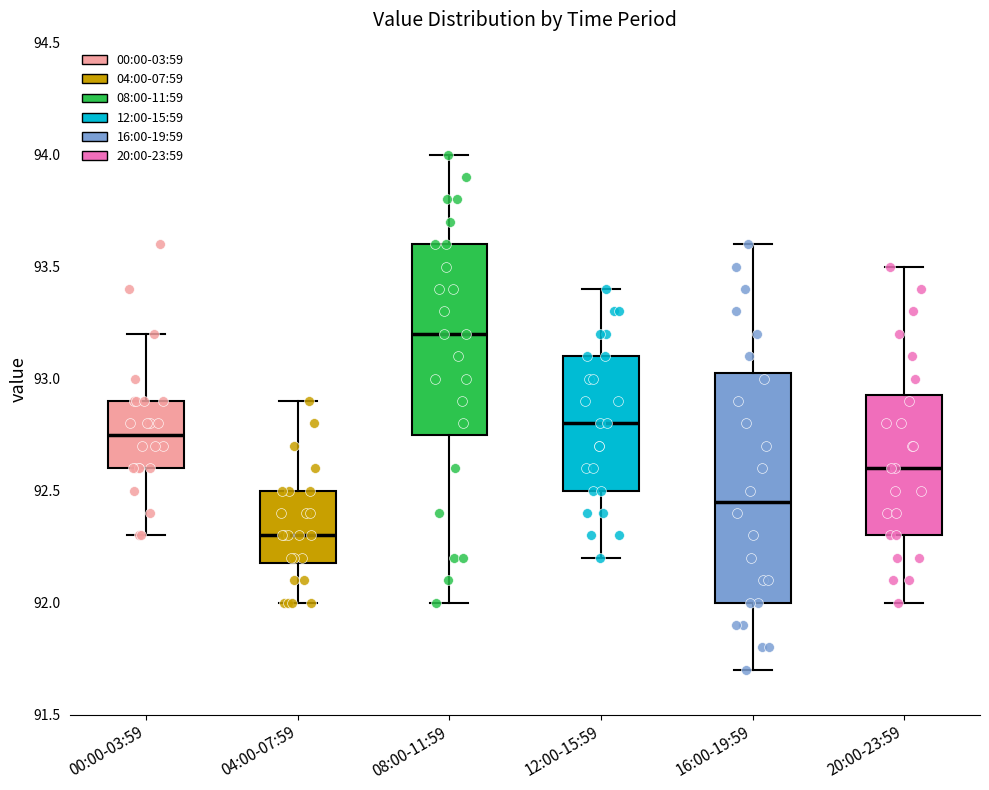

Which box has the lowest median line?

04:00-07:59